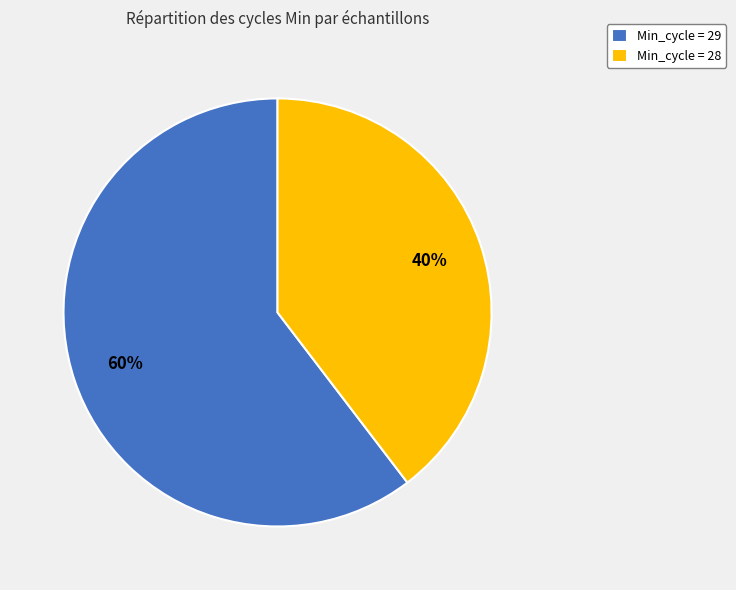

Between Min_cycle = 29 and Min_cycle = 28, which is larger?

Min_cycle = 29